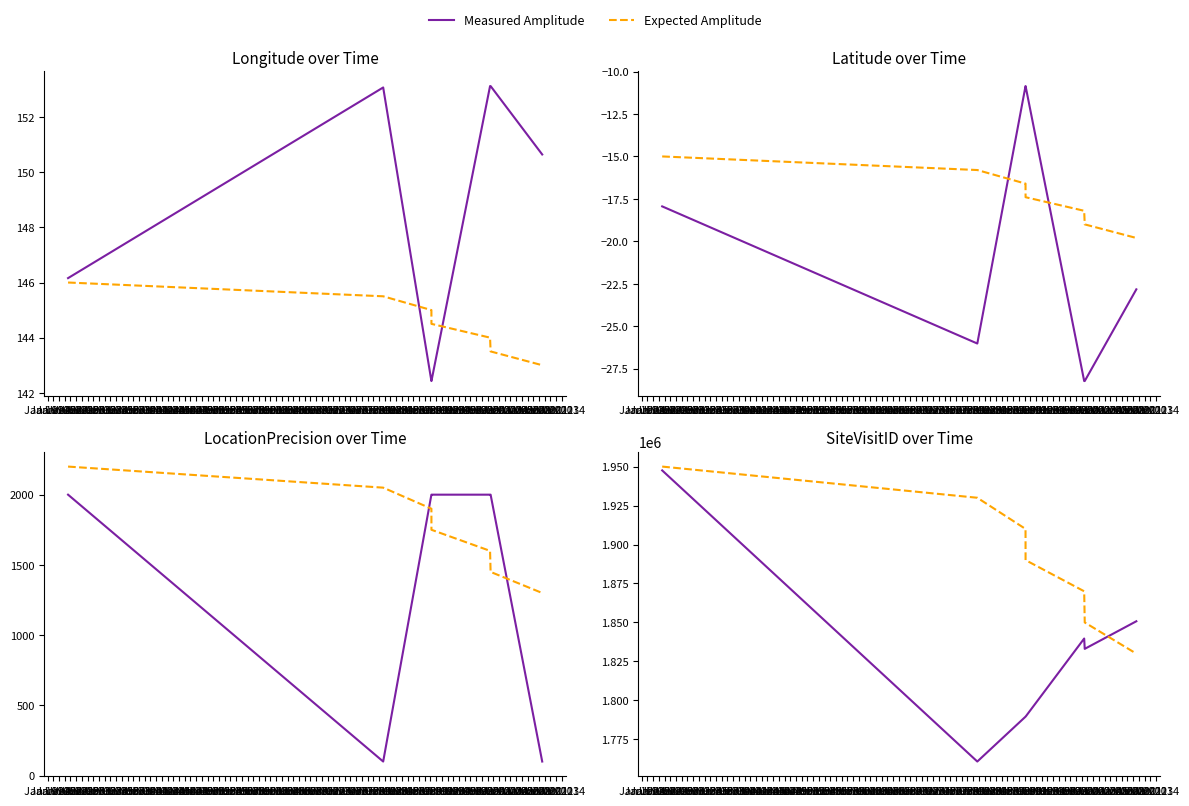

The value of Latitude at 2001-07-10 is -10.3. True or false?

False